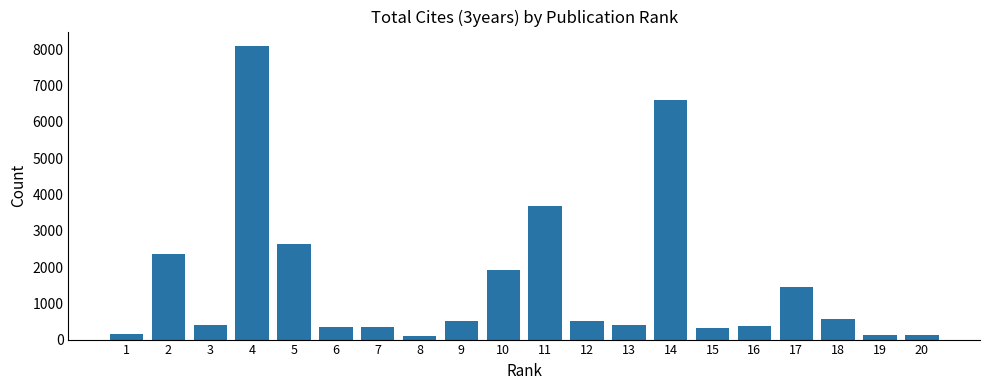

What is the value of the 14th bar from the left?

6603